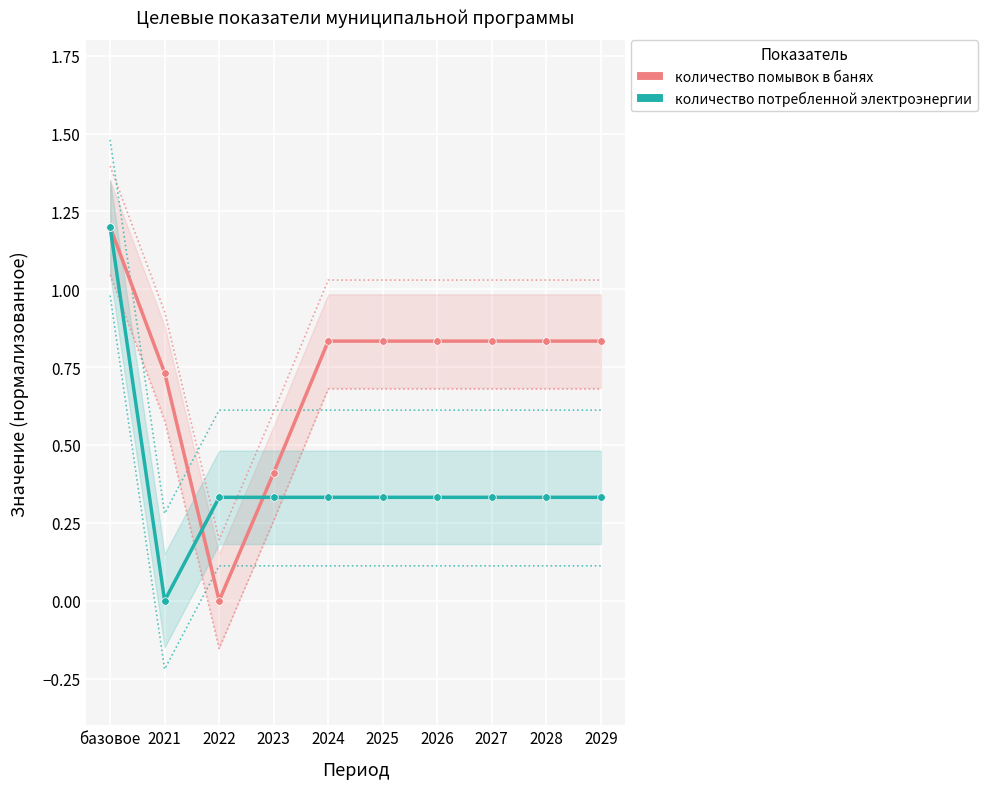

What is the total value across all series at 2022?

0.3